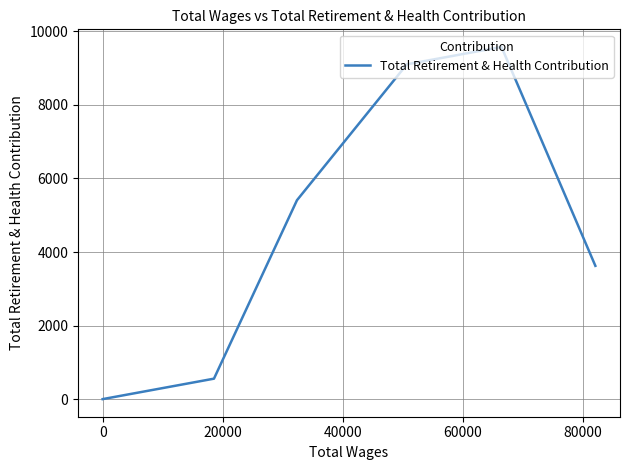

Does the chart display data point markers on the line(s)?

No